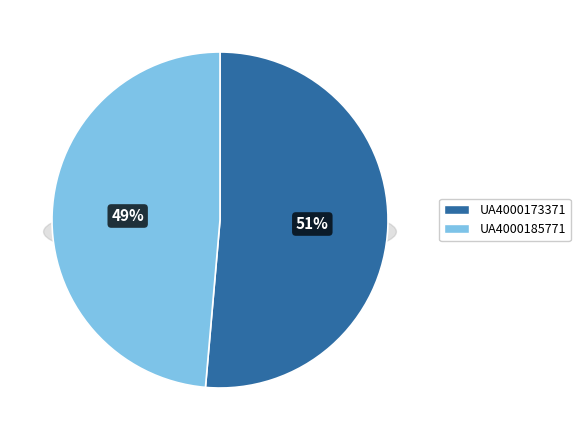

Rank the categories by value from highest to lowest.

UA4000173371, UA4000185771